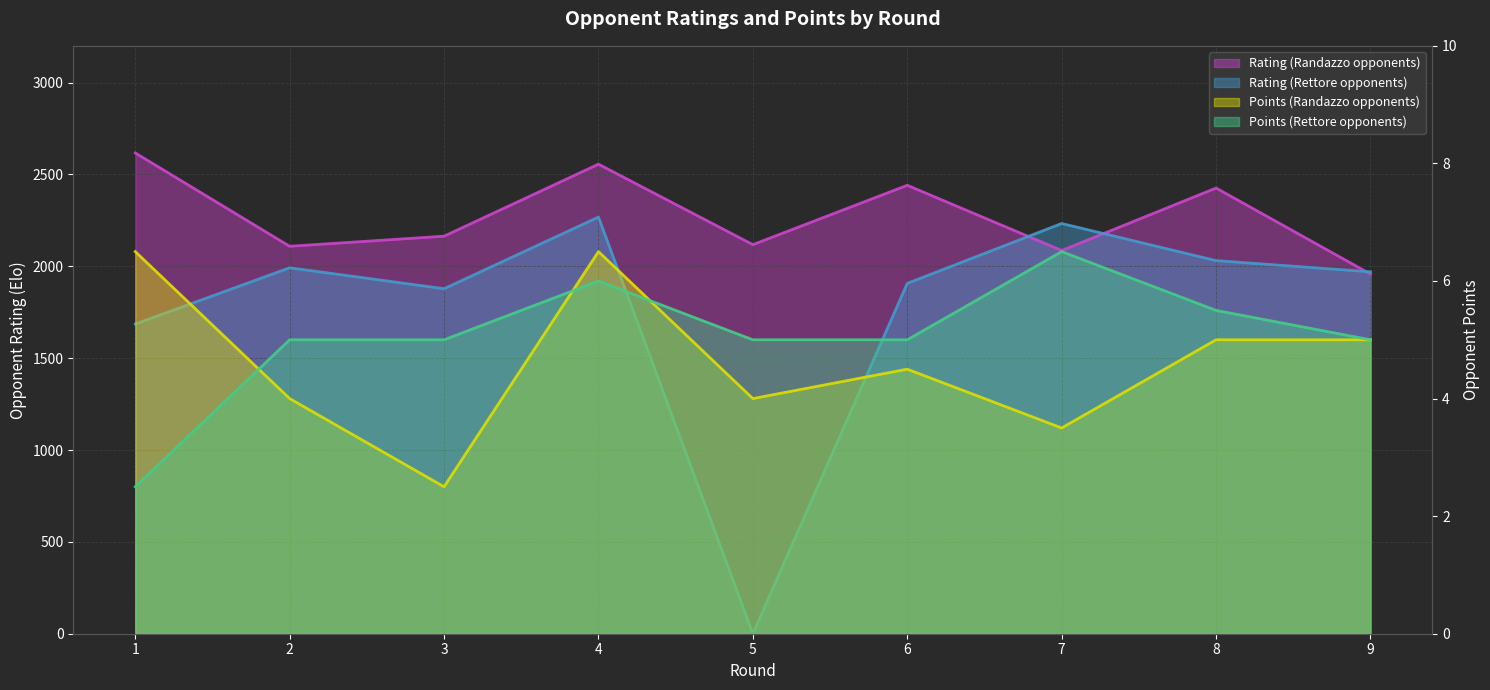

Which category has the highest value across all series?

1